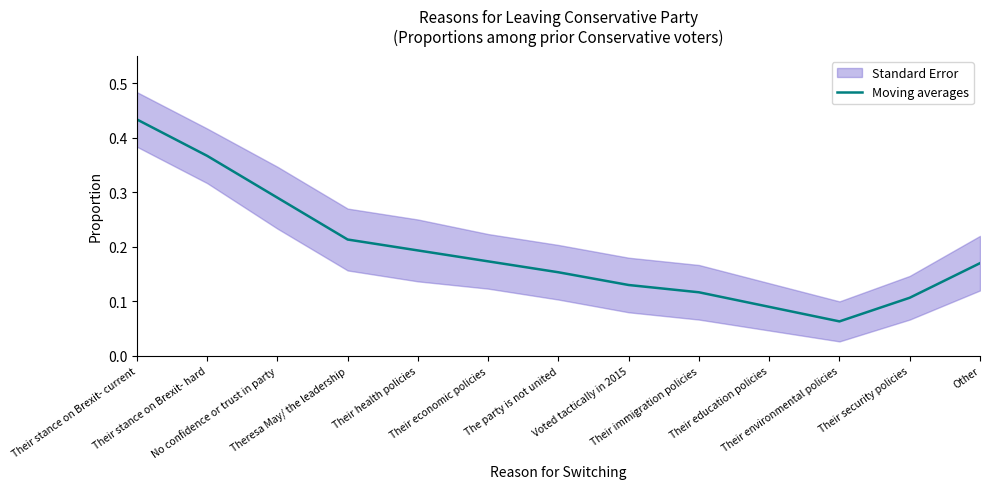

Does the chart have visible grid lines?

No